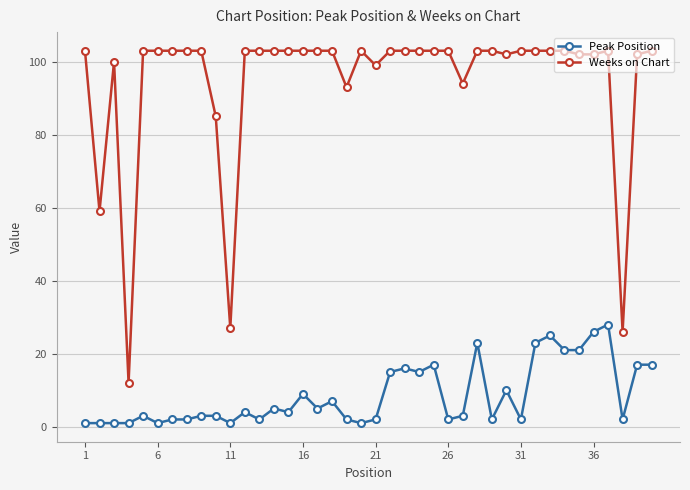

Which series has the widest spread of values?

Weeks on Chart